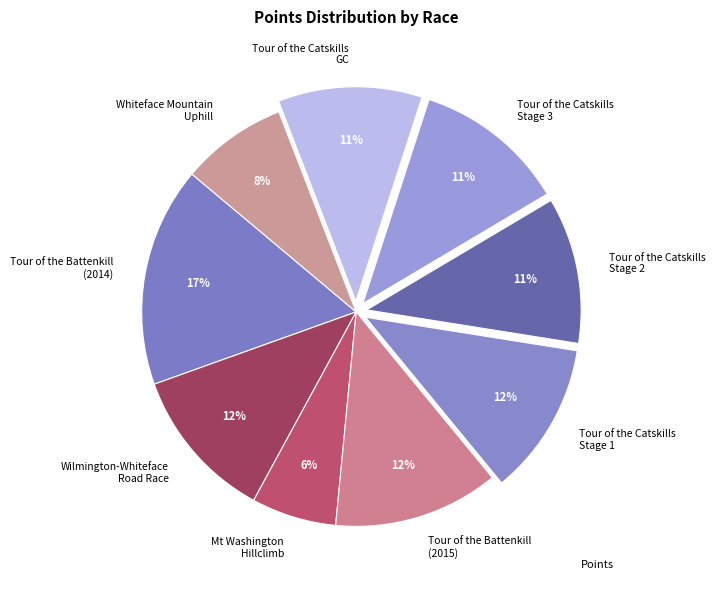

Is there a majority slice in this chart?

No